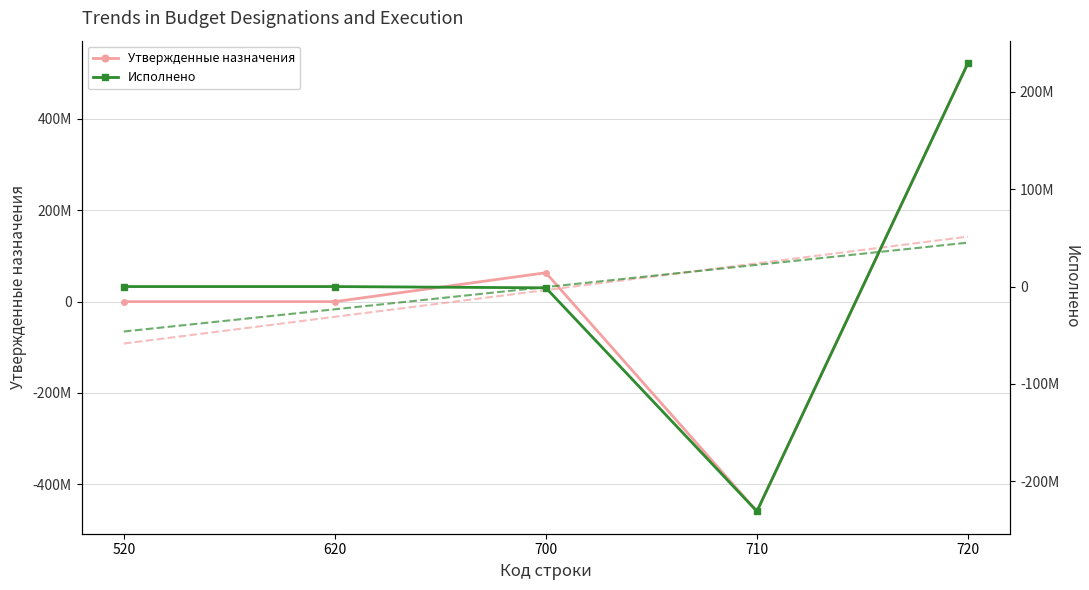

What is the maximum value for Исполнено?

229707848.5